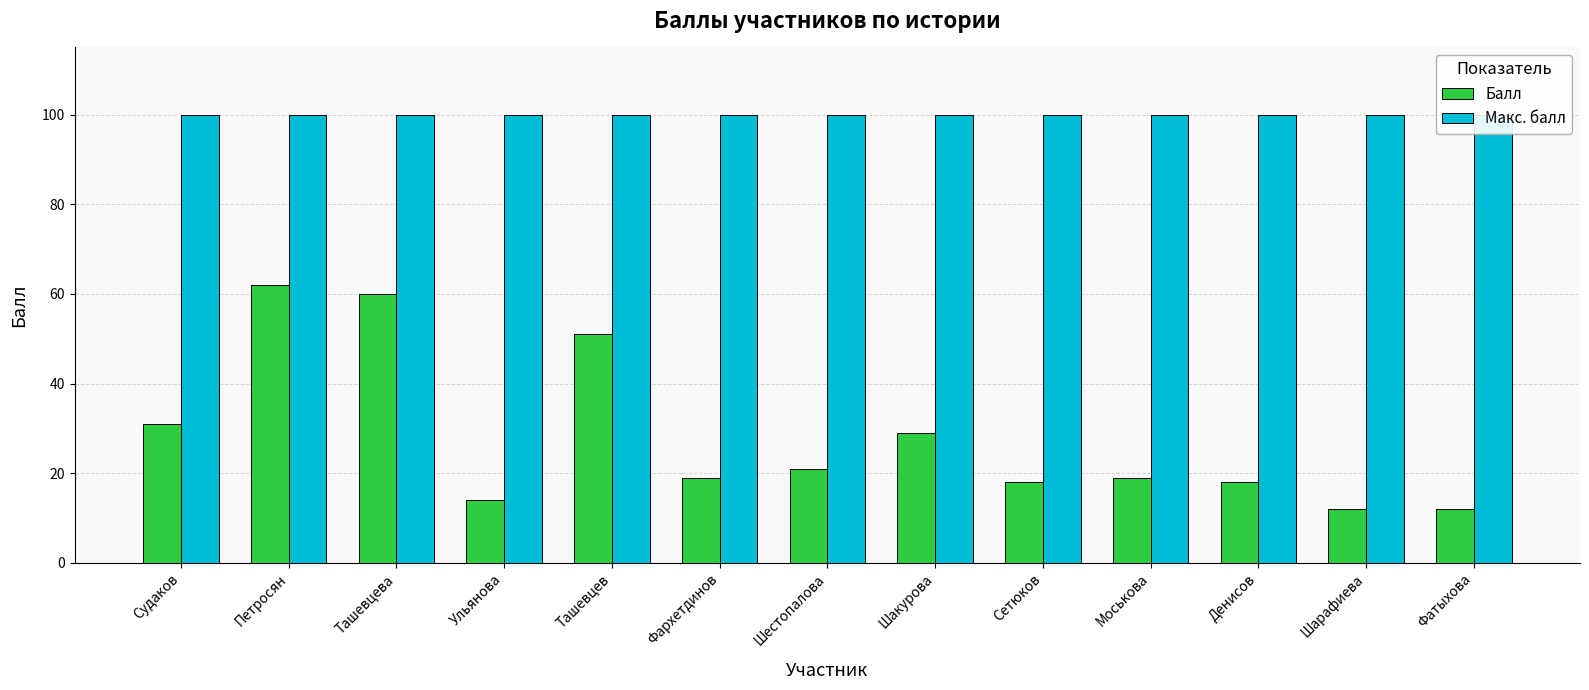

Reading right to left, extract all data points from this chart.

Балл: Фатыхова=12	Шарафиева=12	Денисов=18	Моськова=19	Сетюков=18	Шакурова=29	Шестопалова=21	Фархетдинов=19	Ташевцев=51	Ульянова=14	Ташевцева=60	Петросян=62	Судаков=31
Макс. балл: Фатыхова=100	Шарафиева=100	Денисов=100	Моськова=100	Сетюков=100	Шакурова=100	Шестопалова=100	Фархетдинов=100	Ташевцев=100	Ульянова=100	Ташевцева=100	Петросян=100	Судаков=100